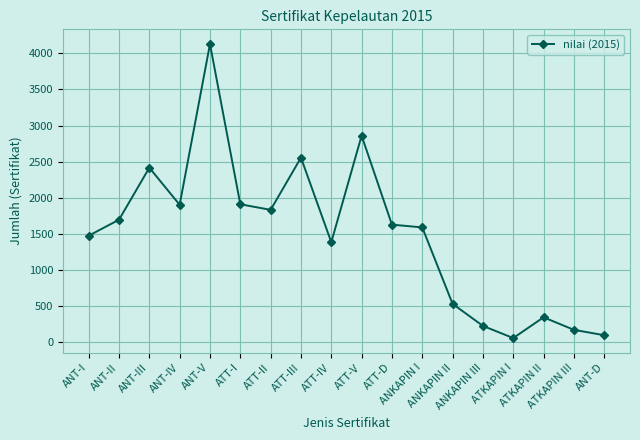

Is it true that the value at ATT-IV is 1386?

True